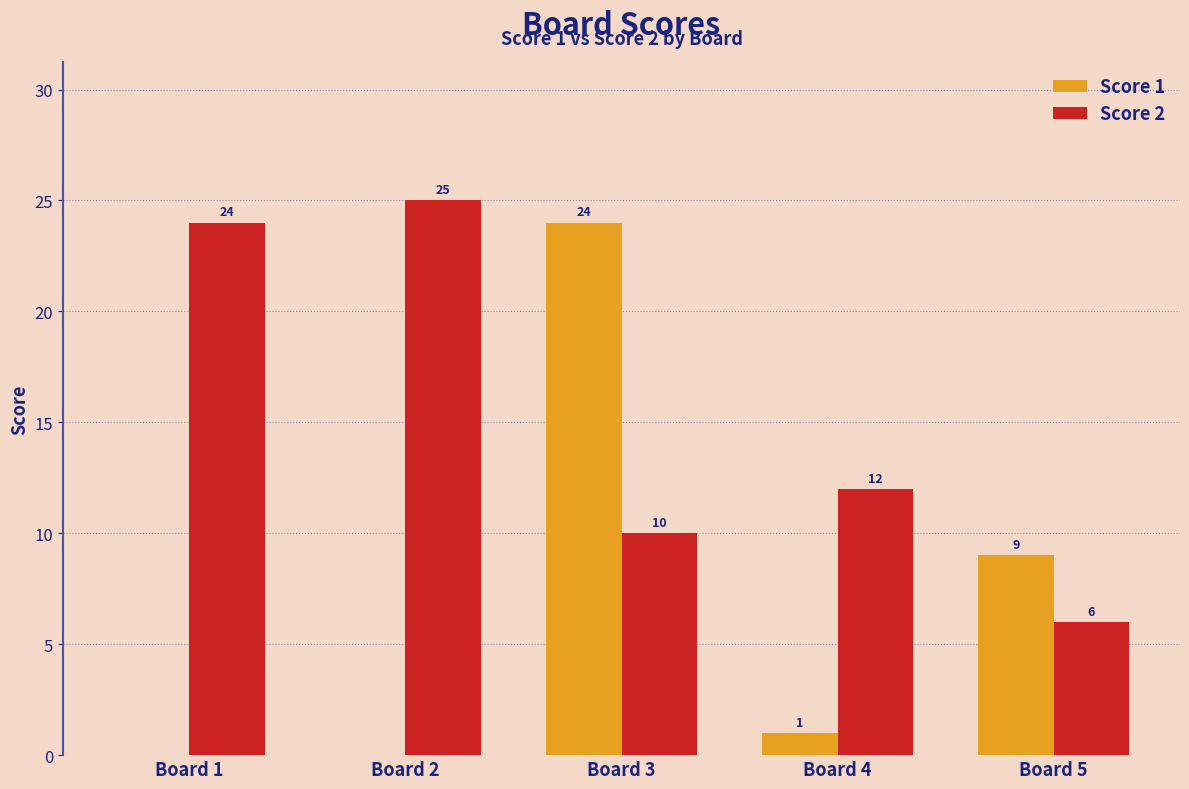

Are the bars horizontal?

No